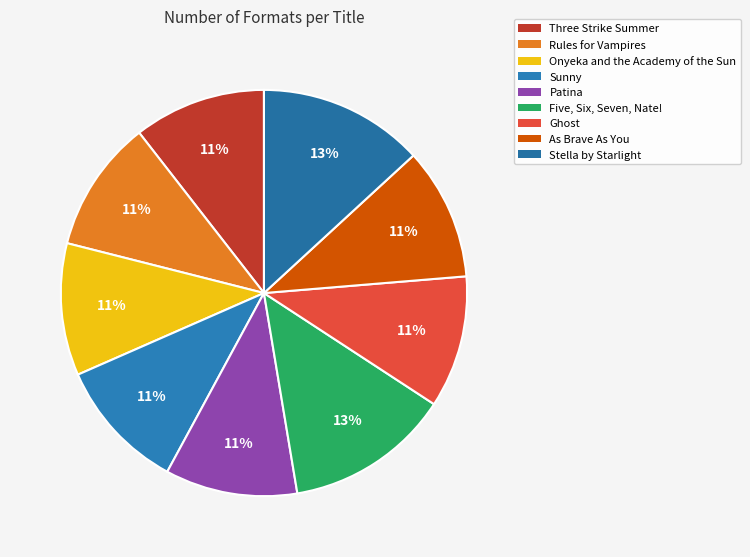

Is it true that Onyeka and the Academy of the Sun is 11% of the pie?

True